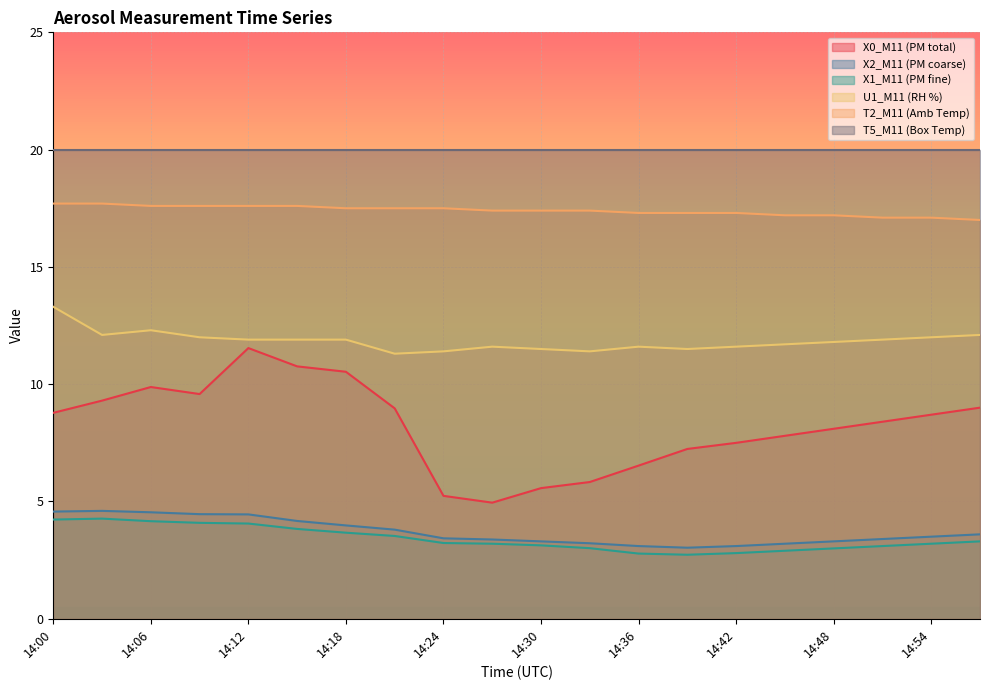

What are all the series names shown in the legend?

X0_M11 (PM total), X2_M11 (PM coarse), X1_M11 (PM fine), U1_M11 (RH %), T2_M11 (Amb Temp), T5_M11 (Box Temp)